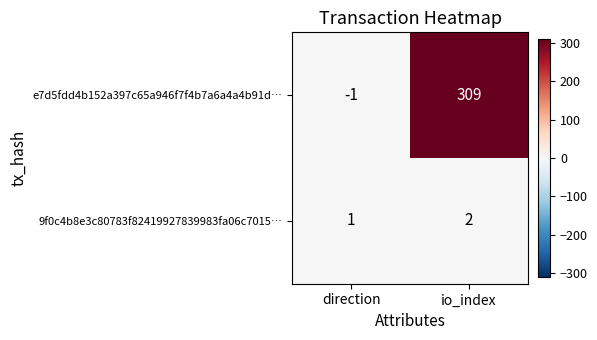

Rank the series by their average value, from highest to lowest.

e7d5fdd4b152a397c65a946f7f4b7a6a4a4b91d…, 9f0c4b8e3c80783f82419927839983fa06c7015…